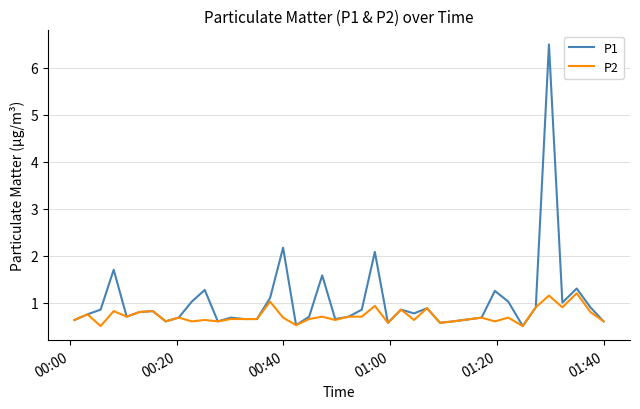

Rank the series by their average value, from highest to lowest.

P1, P2